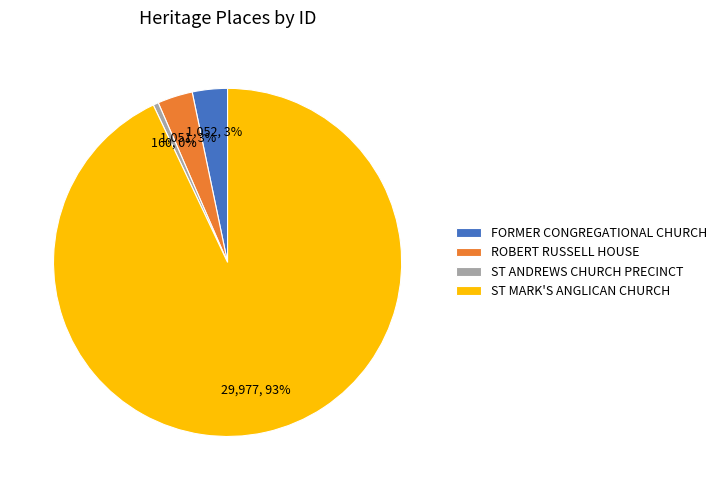

To the nearest percent, what portion does FORMER CONGREGATIONAL CHURCH represent?

3%